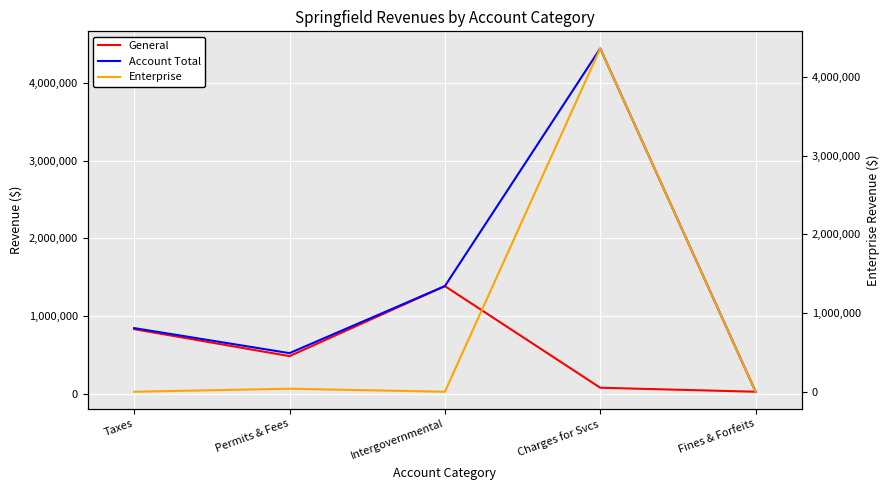

How many interior local valleys does the Account Total series have?

1